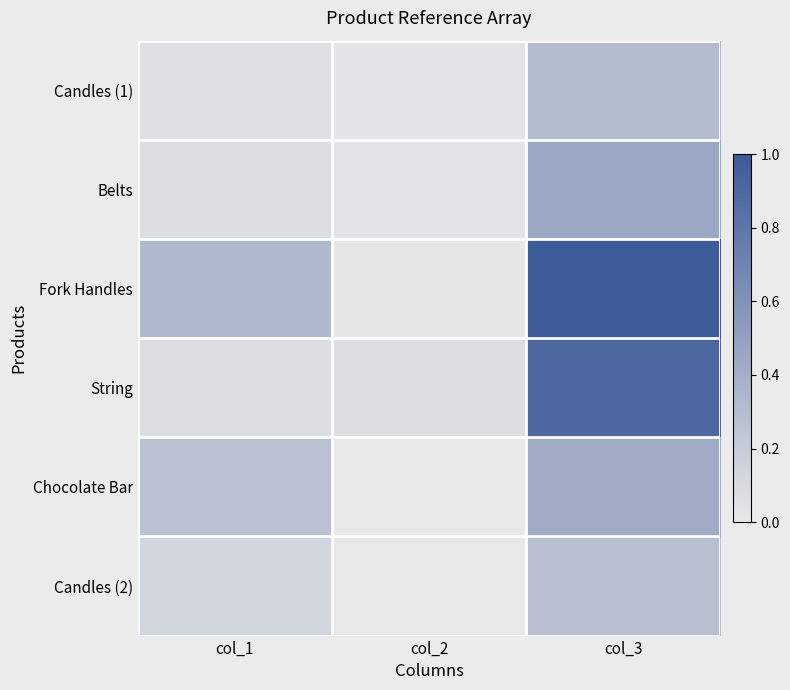

Which series changed the most between col_1 and col_3?

String